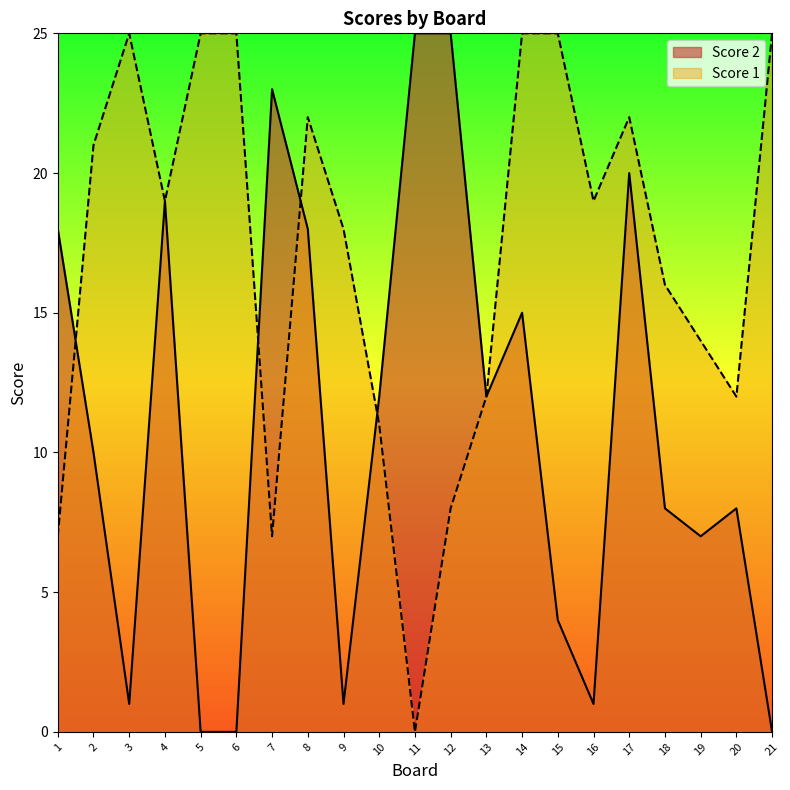

How many positive values does the Score 1 series have?

20